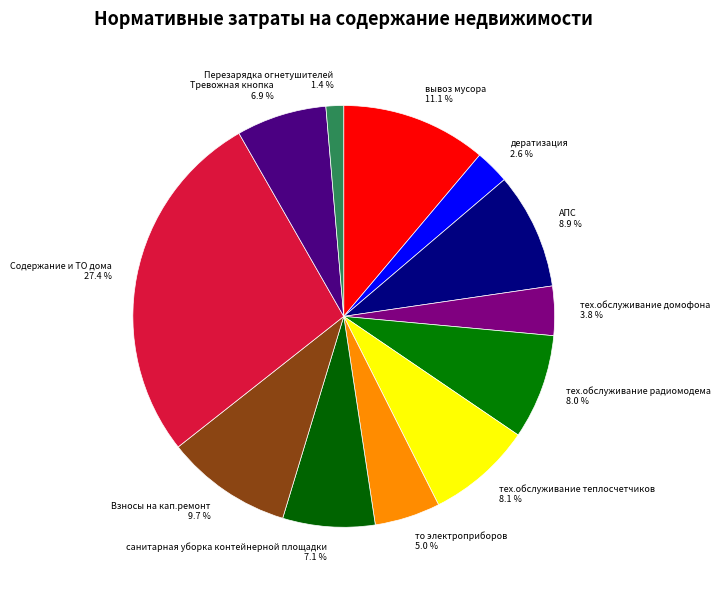

What is the ratio of the value at тех.обслуживание теплосчетчиков to the value at то электроприборов?

1.6